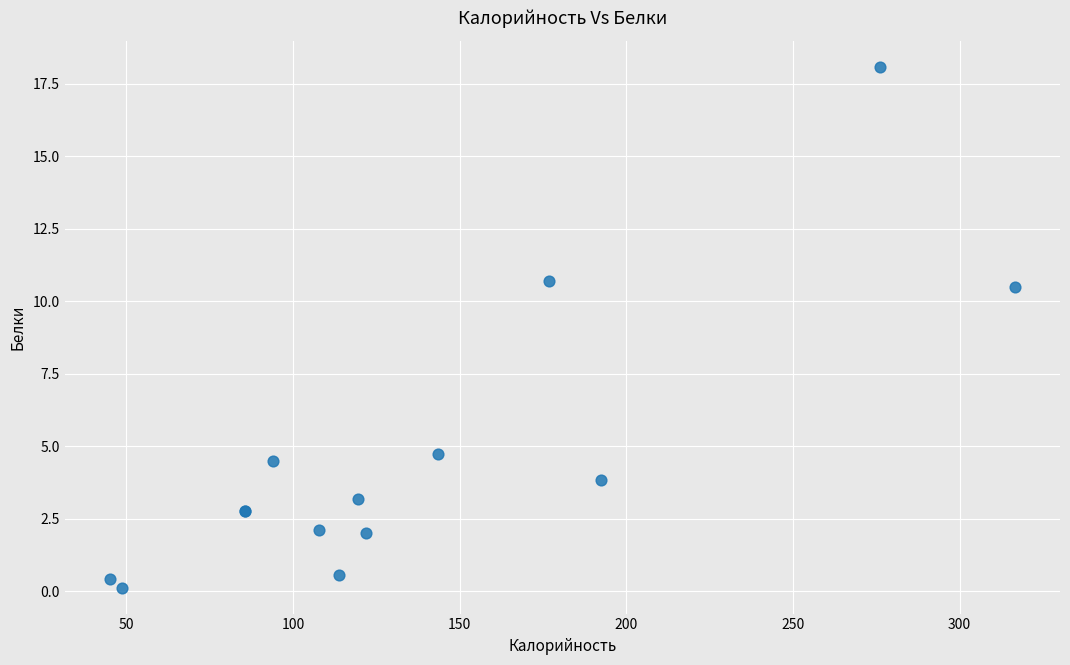

What Y value in the scatter plot is closest to 9?

10.5